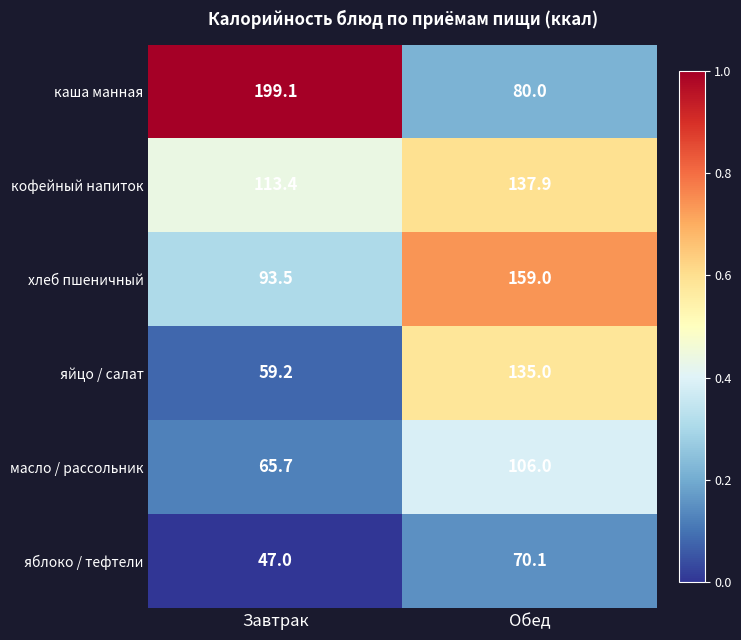

Is it true that хлеб пшеничный equals 53.2 at Обед?

False